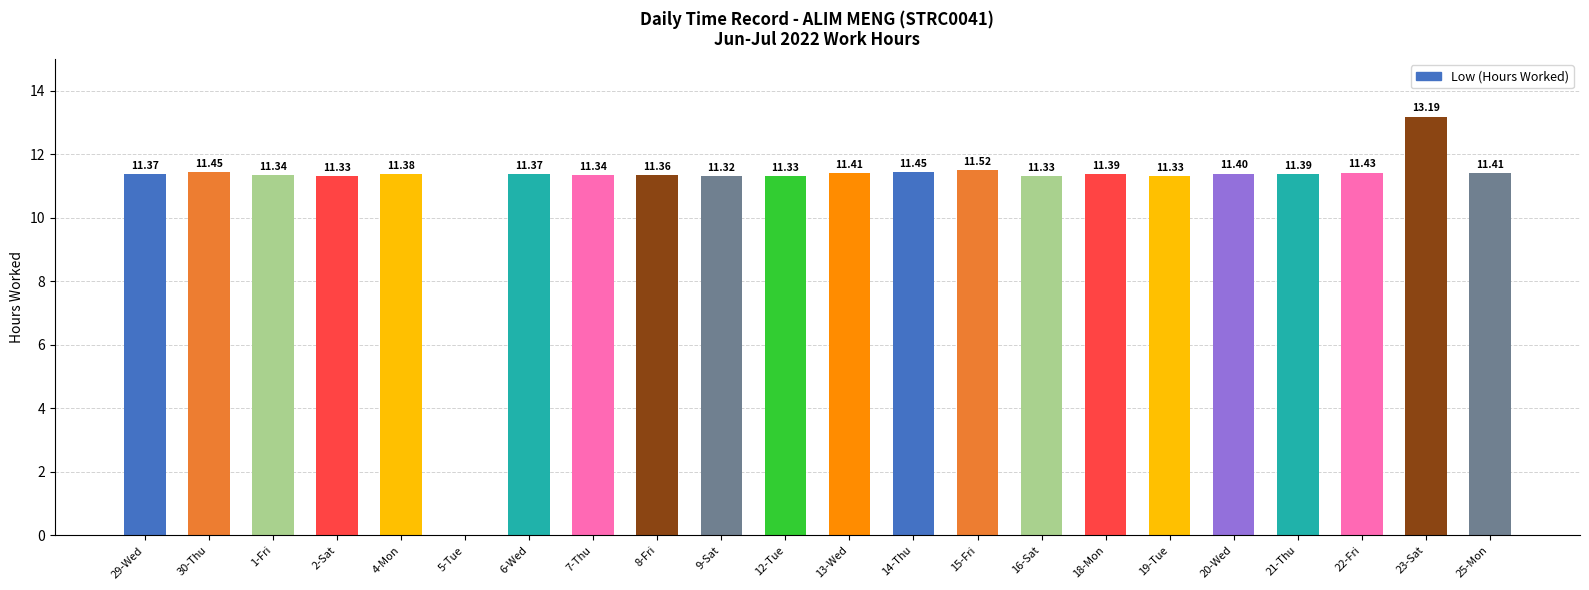

What is the ratio of the value at 1-Fri to the value at 16-Sat?

1.0